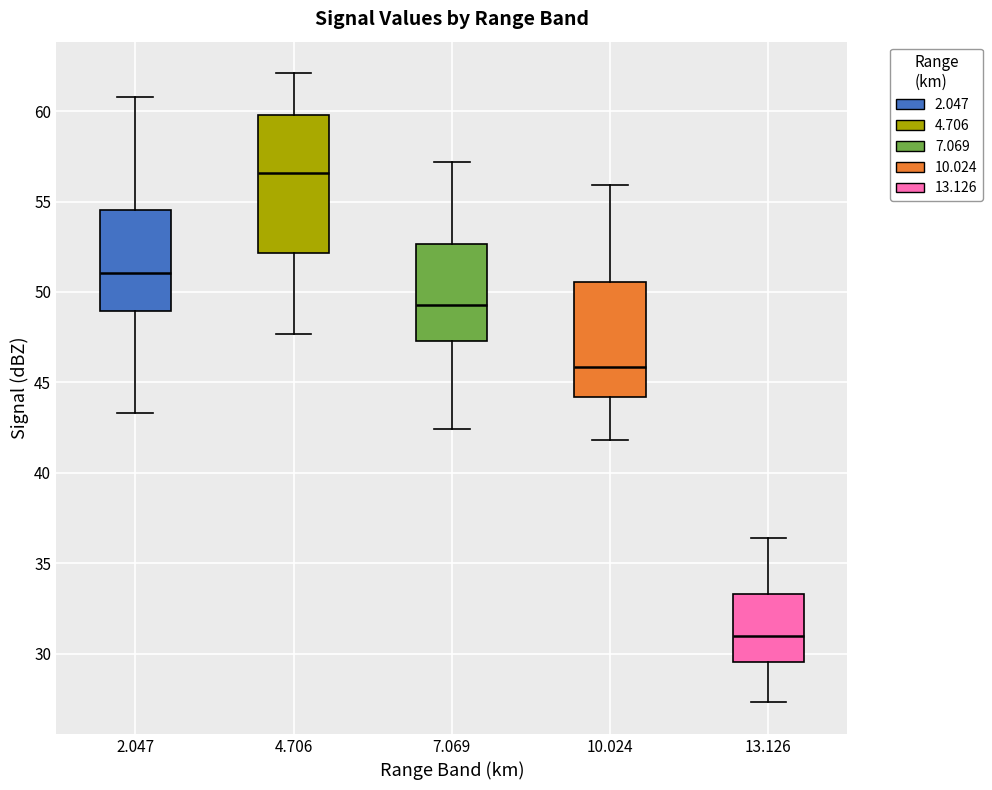

Reading left to right, read every box against the y-axis: the position of its median line, the range the box covers, and the ends of its whiskers. The values are not printed on the chart, so give them approximately, as read against the axis.

2.047: median 51.0, box 49.0 to 54.5, whiskers 43.5 to 61.0
4.706: median 56.5, box 52.0 to 60.0, whiskers 47.5 to 62.0
7.069: median 49.5, box 47.5 to 52.5, whiskers 42.5 to 57.0
10.024: median 46.0, box 44.0 to 50.5, whiskers 42.0 to 56.0
13.126: median 31.0, box 29.5 to 33.5, whiskers 27.5 to 36.5